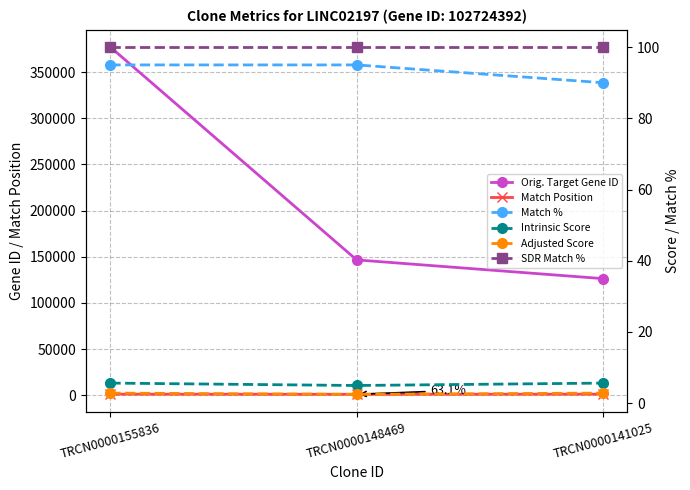

Which category has the lowest value in the Adjusted Score series?

TRCN0000148469